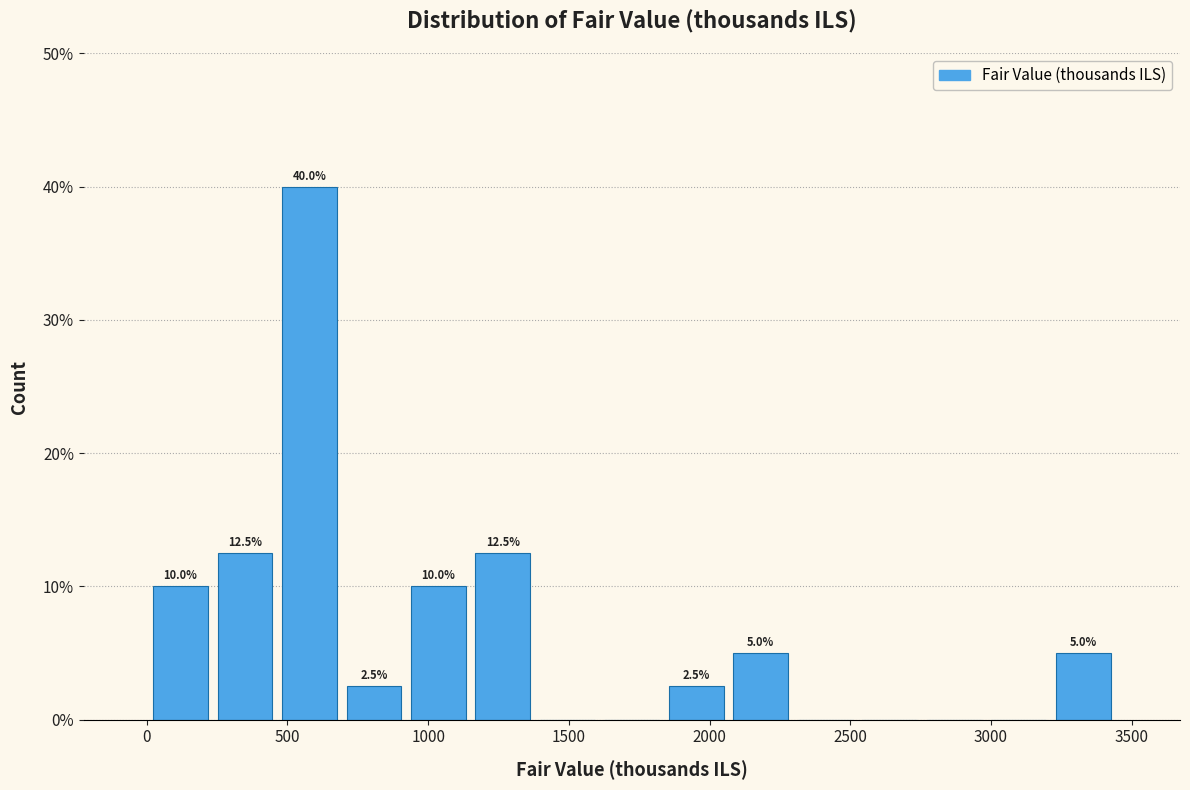

Which range on the x-axis has the tallest bar?

450 to 700